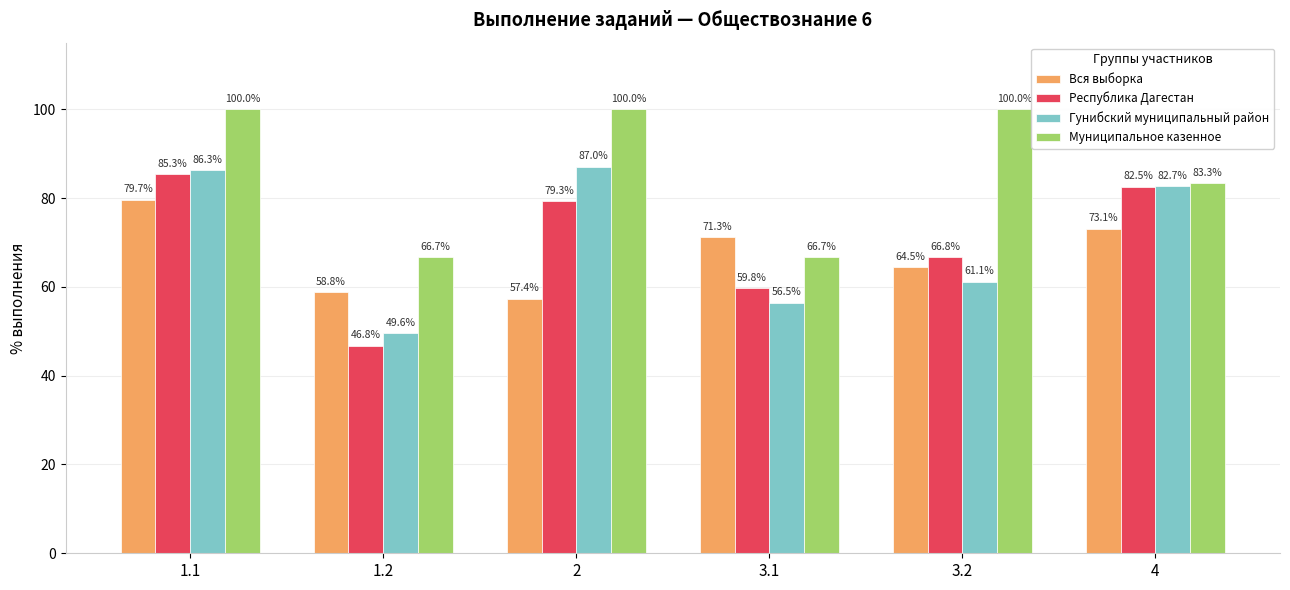

What is the value of the Республика Дагестан bar at the 1st from the left?

85.3